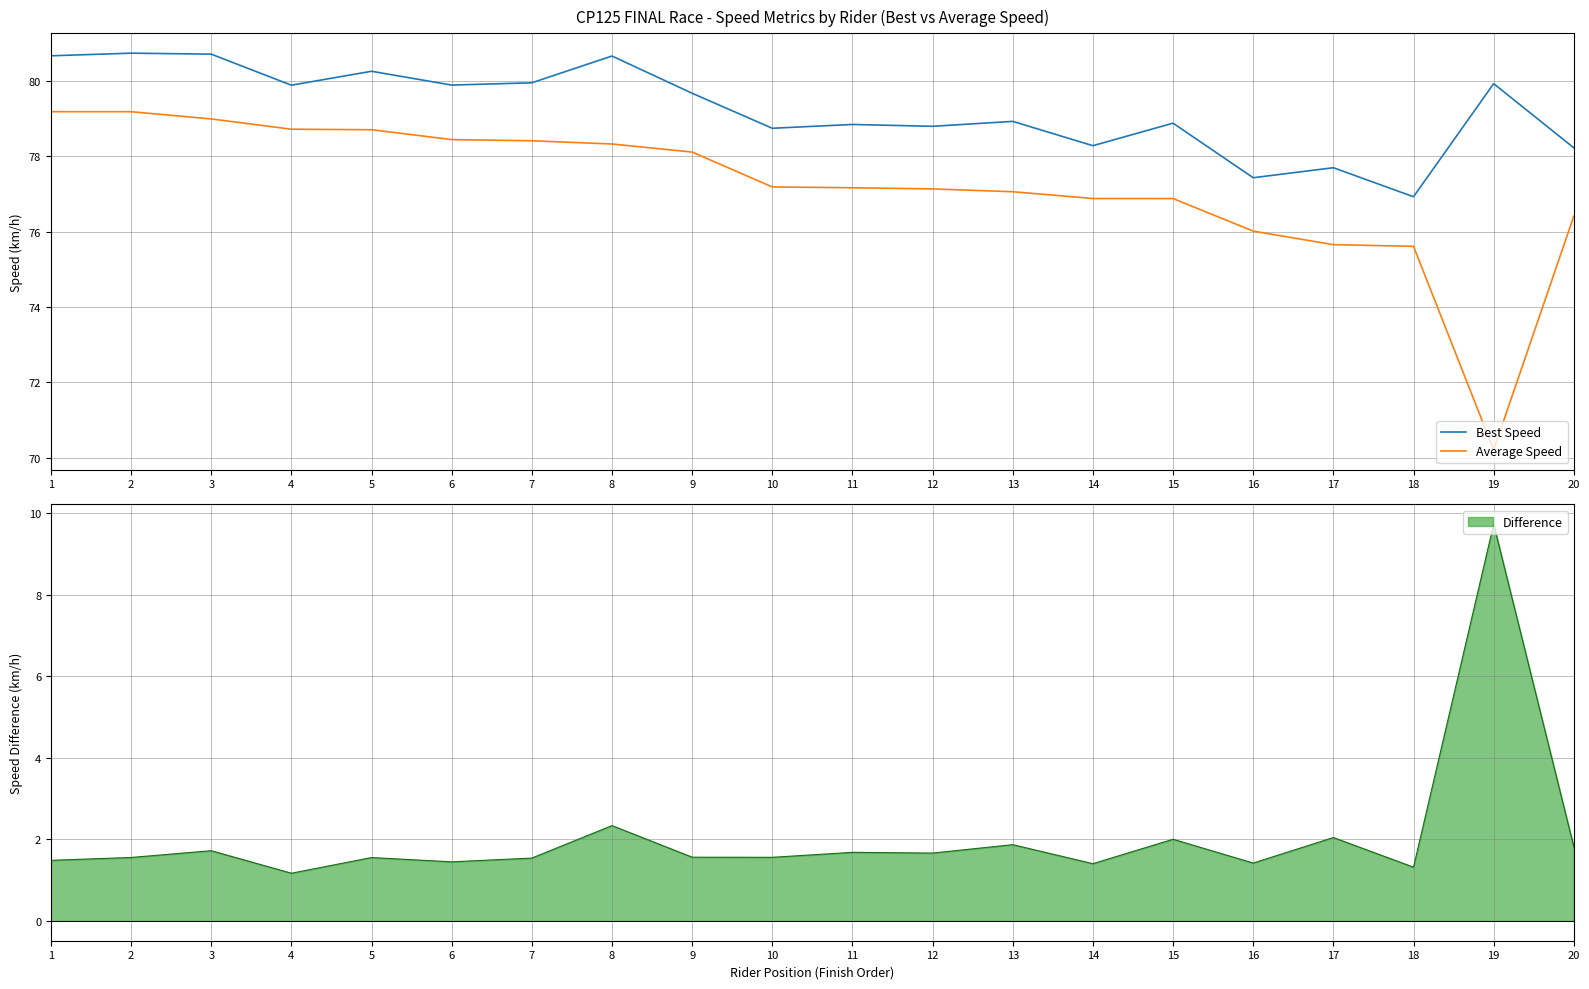

Does the chart display data point markers on the line(s)?

No